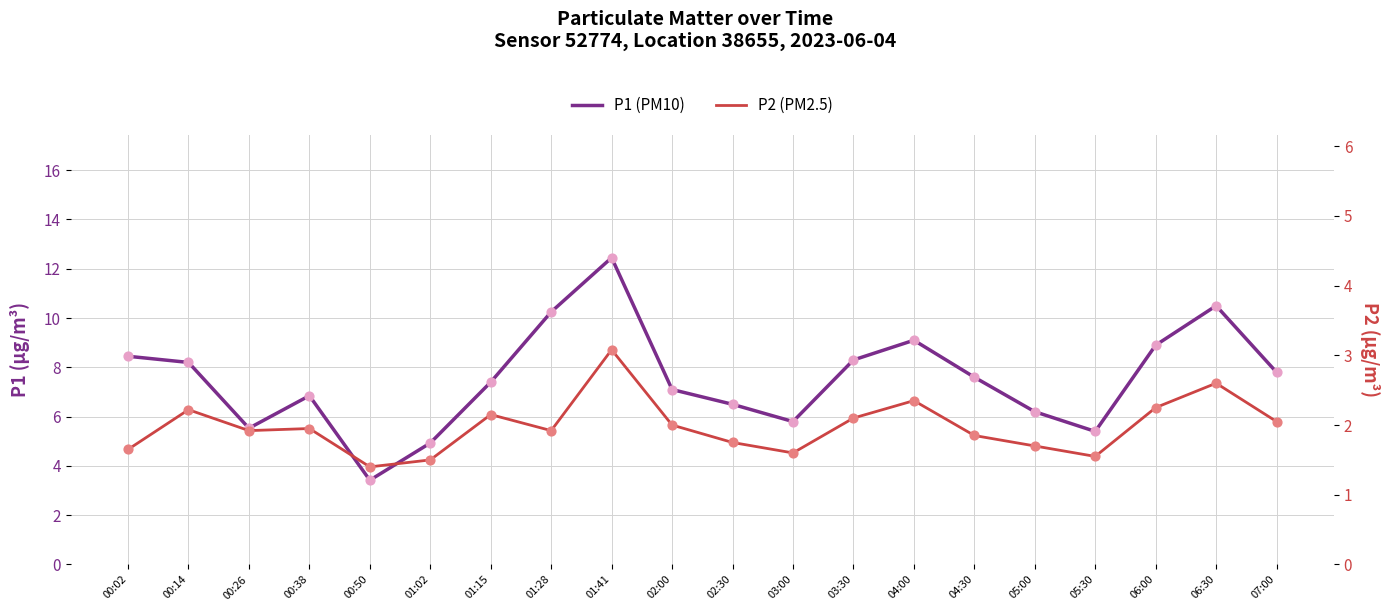

At which category is the sum across all series the highest?

01:41